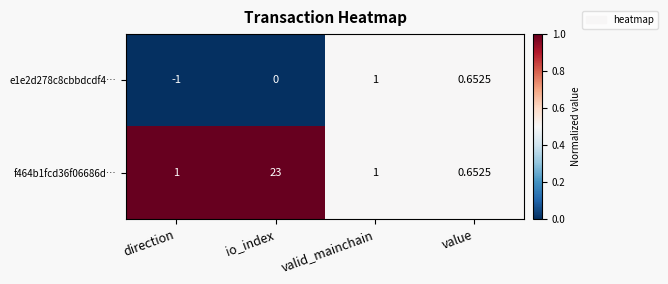

Which series has the largest total across all categories?

f464b1fcd36f06686d…